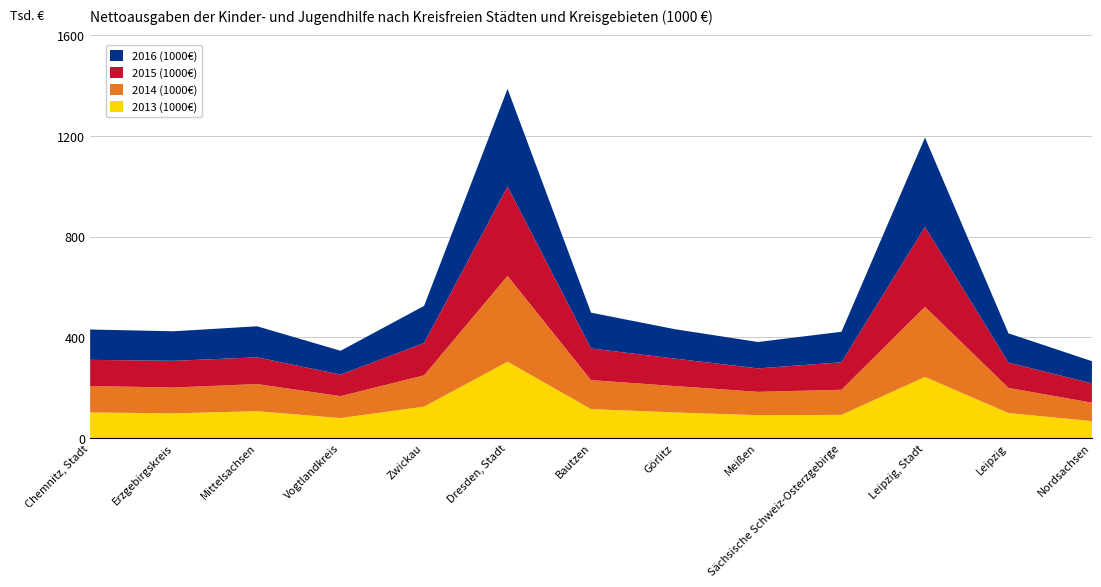

Reading left to right, list all the values displayed in this chart.

2013 (1000€): Chemnitz, Stadt=101648	Erzgebirgskreis=98204	Mittelsachsen=106875	Vogtlandkreis=79355	Zwickau=124886	Dresden, Stadt=303381	Bautzen=115040	Görlitz=101914	Meißen=90794	Sächsische Schweiz-Osterzgebirge=92155	Leipzig, Stadt=242948	Leipzig=99323	Nordsachsen=67400
2014 (1000€): Chemnitz, Stadt=105108	Erzgebirgskreis=102524	Mittelsachsen=107742	Vogtlandkreis=87189	Zwickau=124383	Dresden, Stadt=341059	Bautzen=115214	Görlitz=104871	Meißen=92885	Sächsische Schweiz-Osterzgebirge=99762	Leipzig, Stadt=278679	Leipzig=100095	Nordsachsen=73163
2015 (1000€): Chemnitz, Stadt=104088	Erzgebirgskreis=106236	Mittelsachsen=106254	Vogtlandkreis=85576	Zwickau=127970	Dresden, Stadt=354836	Bautzen=125842	Görlitz=109087	Meißen=93169	Sächsische Schweiz-Osterzgebirge=109166	Leipzig, Stadt=317478	Leipzig=100478	Nordsachsen=76710
2016 (1000€): Chemnitz, Stadt=120589	Erzgebirgskreis=117403	Mittelsachsen=123377	Vogtlandkreis=94786	Zwickau=148021	Dresden, Stadt=388513	Bautzen=142286	Görlitz=117025	Meißen=104909	Sächsische Schweiz-Osterzgebirge=121328	Leipzig, Stadt=355181	Leipzig=116382	Nordsachsen=88183